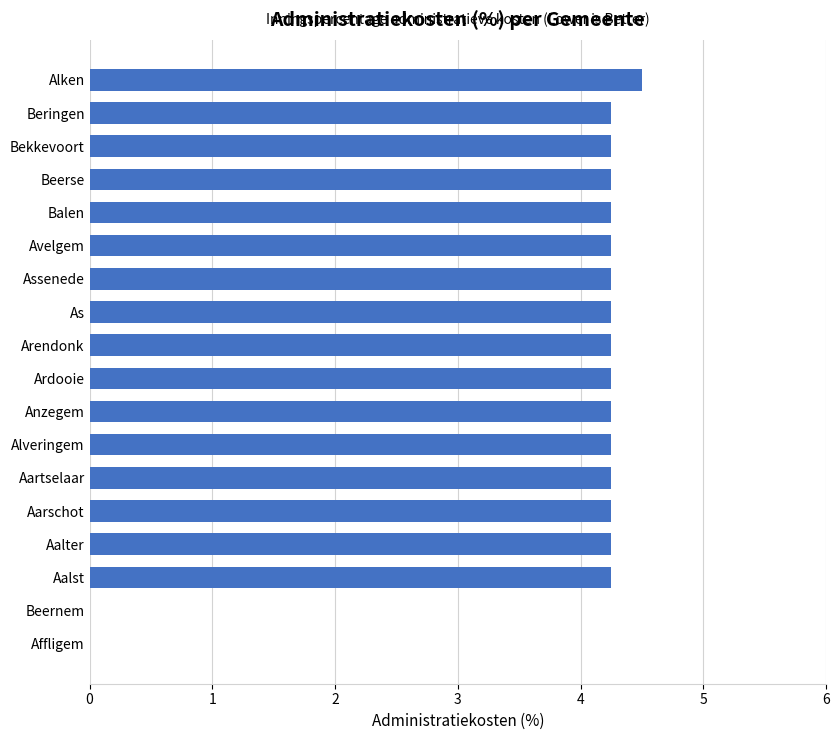

Which category has the highest value across all series?

Alken